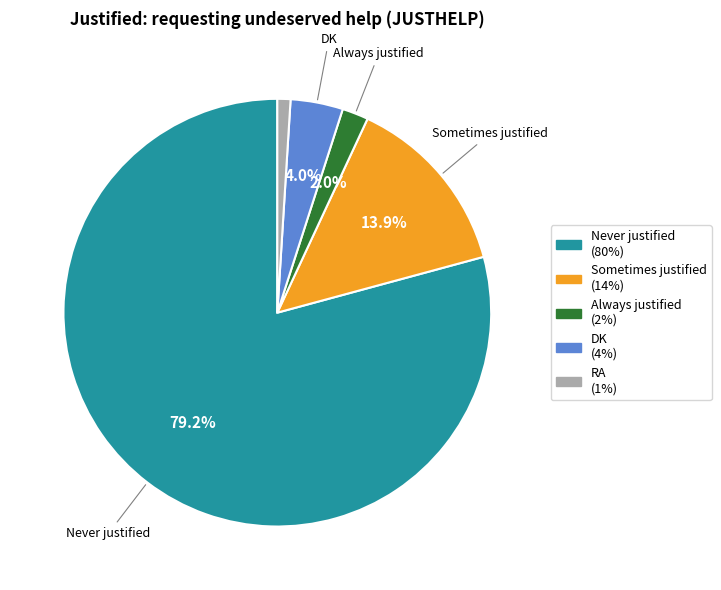

To the nearest percent, what is the average slice percentage?

20%